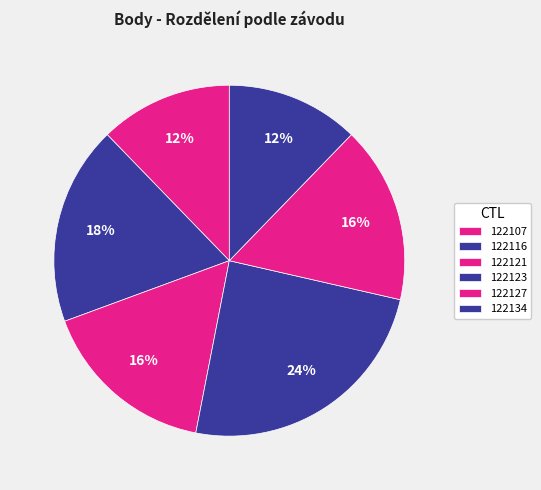

What is the largest slice in the pie chart?

122123